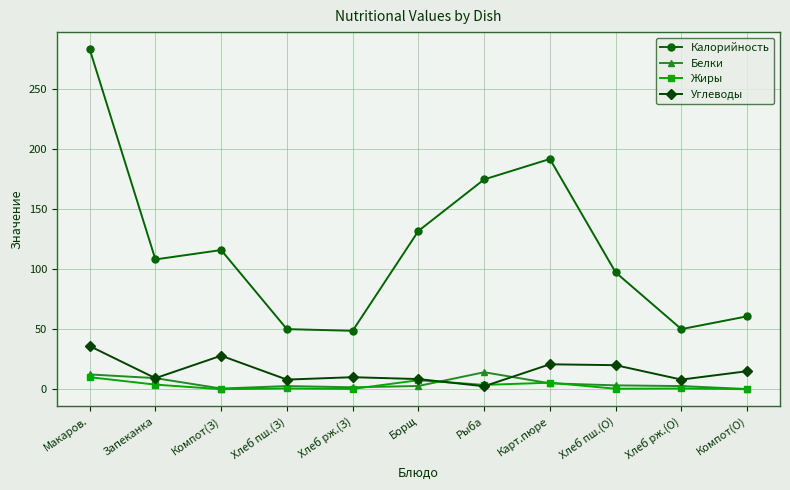

True or false: Углеводы has more than 0 interior local peaks.

True